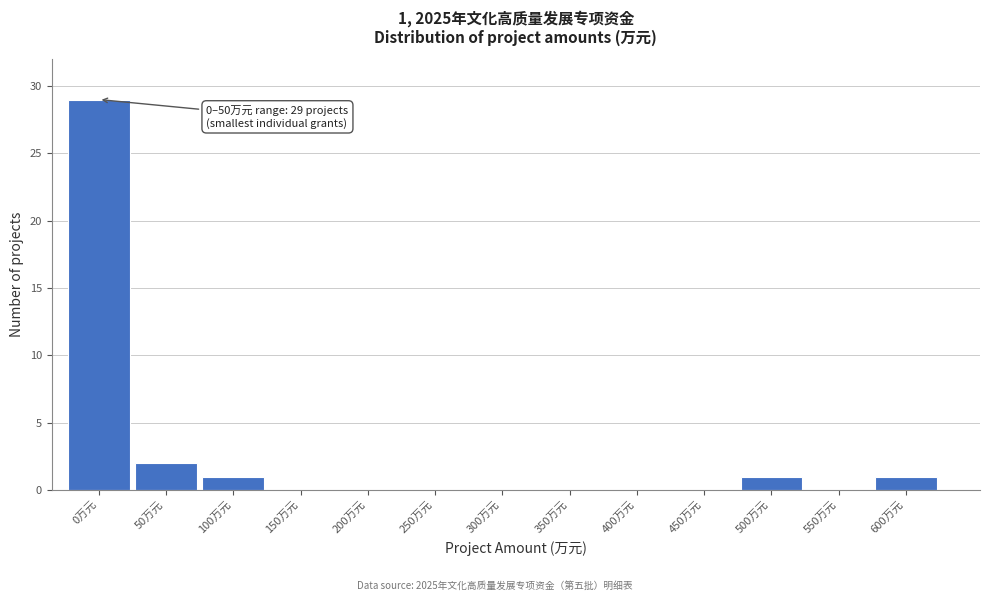

Reading left to right, what are all the values shown in this chart?

0万元=29	50万元=2	100万元=1	150万元=0	200万元=0	250万元=0	300万元=0	350万元=0	400万元=0	450万元=0	500万元=1	550万元=0	600万元=1